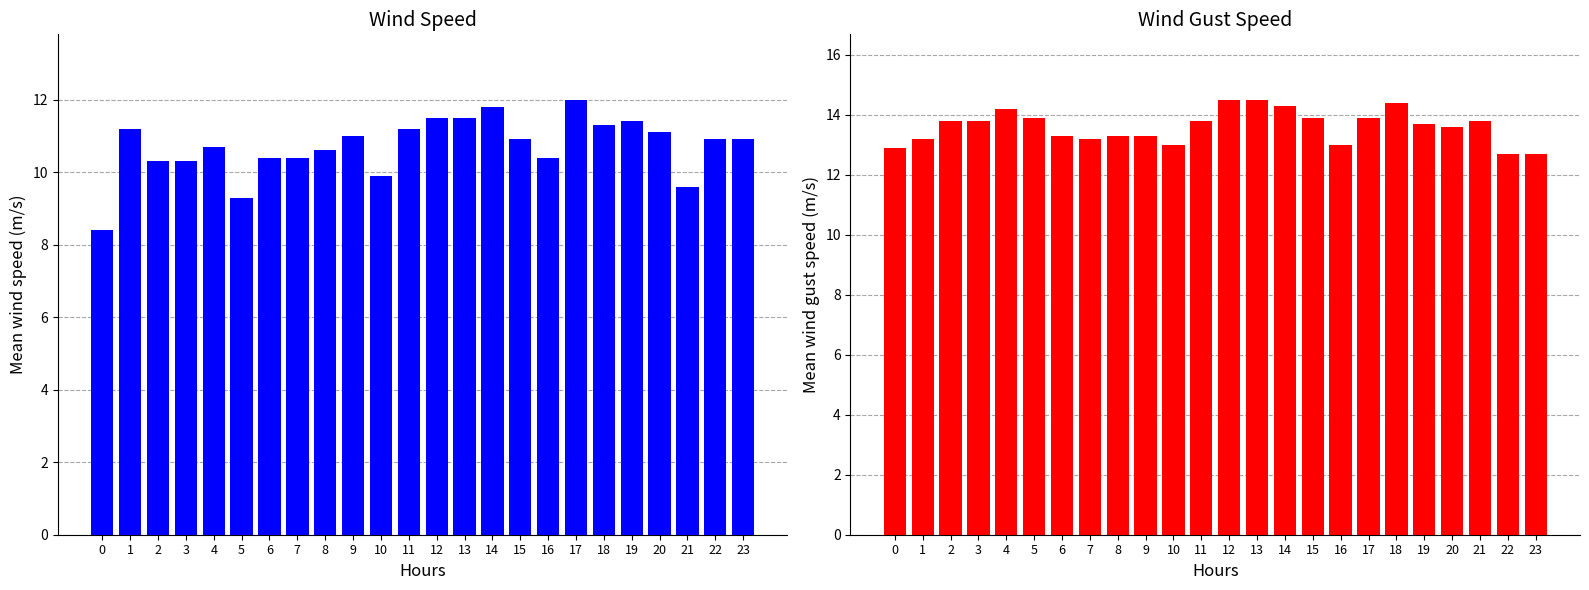

How many categories are shown in the chart?

24